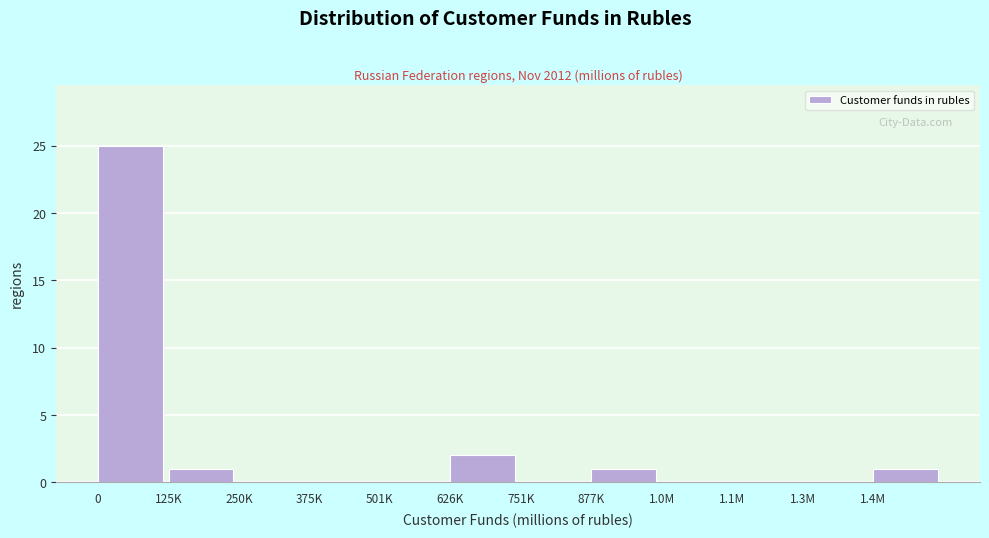

Reading left to right, extract all data points from this chart.

0=25	125K=1	250K=0	375K=0	501K=0	626K=2	751K=0	877K=1	1.0M=0	1.1M=0	1.3M=0	1.4M=1